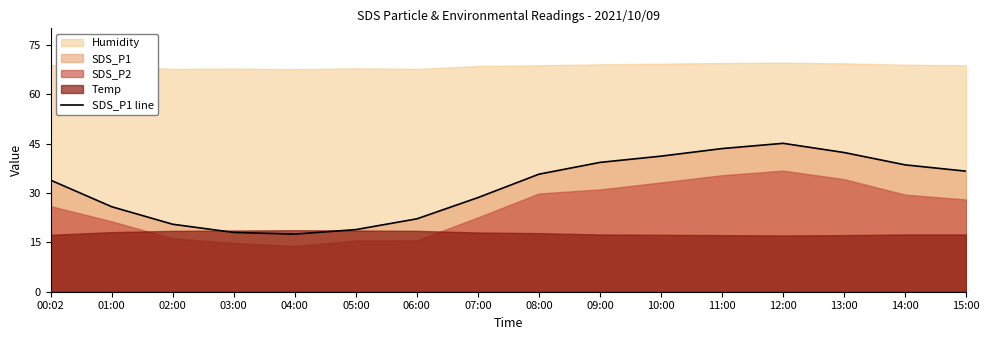

Reading left to right, what are all the values shown in this chart?

00:02=33.9	01:00=25.8	02:00=20.5	03:00=18.0	04:00=17.5	05:00=18.9	06:00=22.1	07:00=28.6	08:00=35.7	09:00=39.3	10:00=41.2	11:00=43.5	12:00=45.1	13:00=42.3	14:00=38.5	15:00=36.6